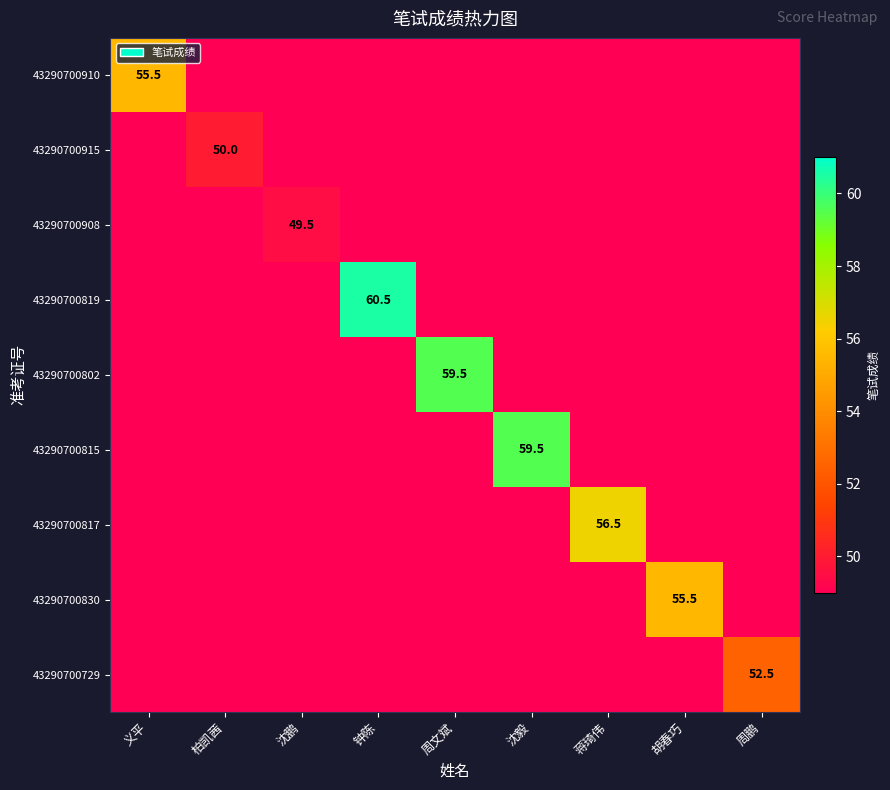

The value of 43290700817 at 蒋琦伟 is 89.9. True or false?

False